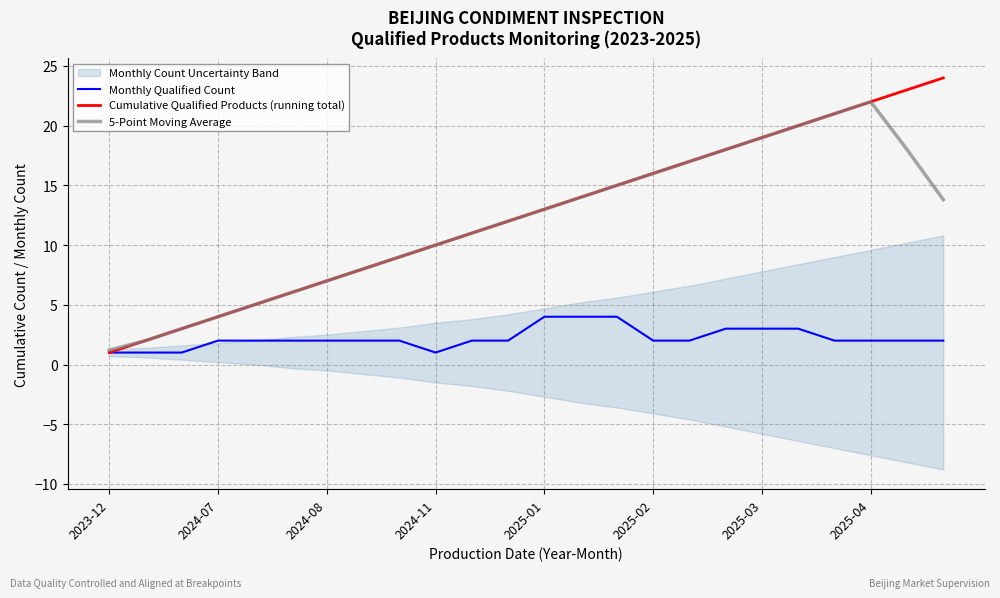

True or false: 5-Point Moving Average and Monthly Qualified Count intersect in this chart.

False